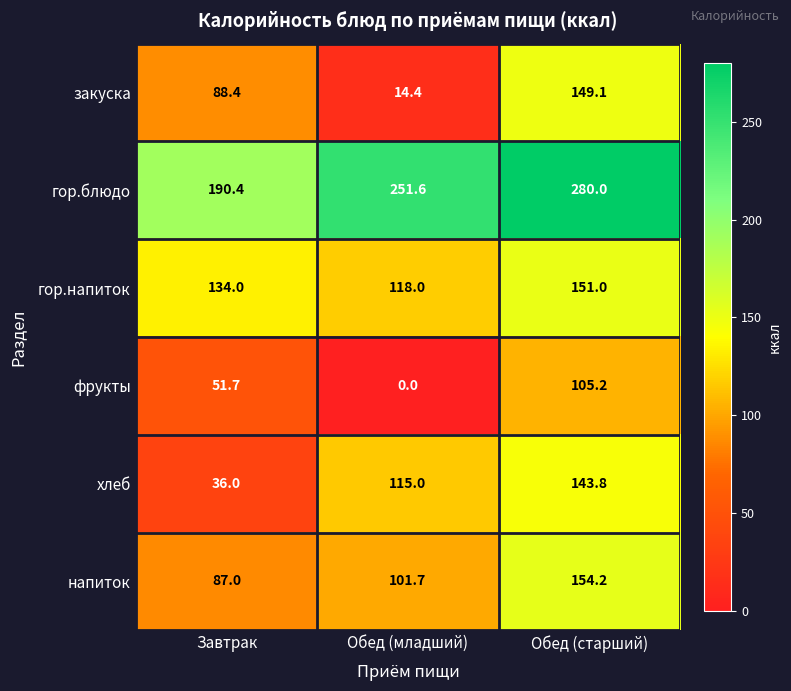

What is the greatest value displayed?

280.0